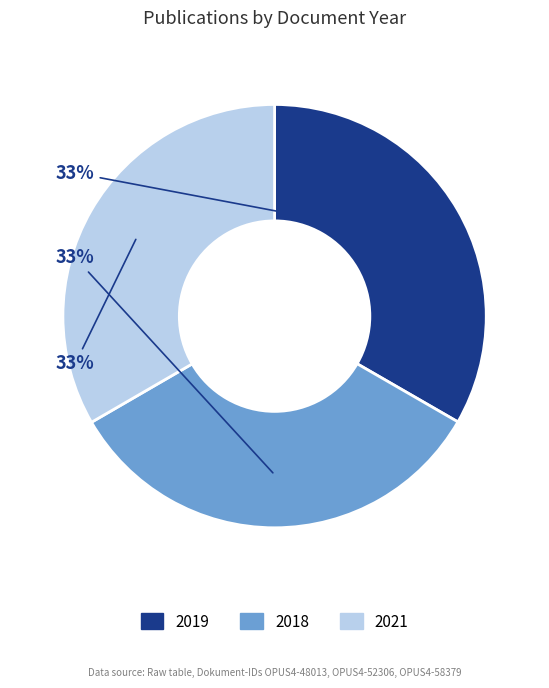

What is the ratio of the value at 2019 to the value at 2021?

1.0